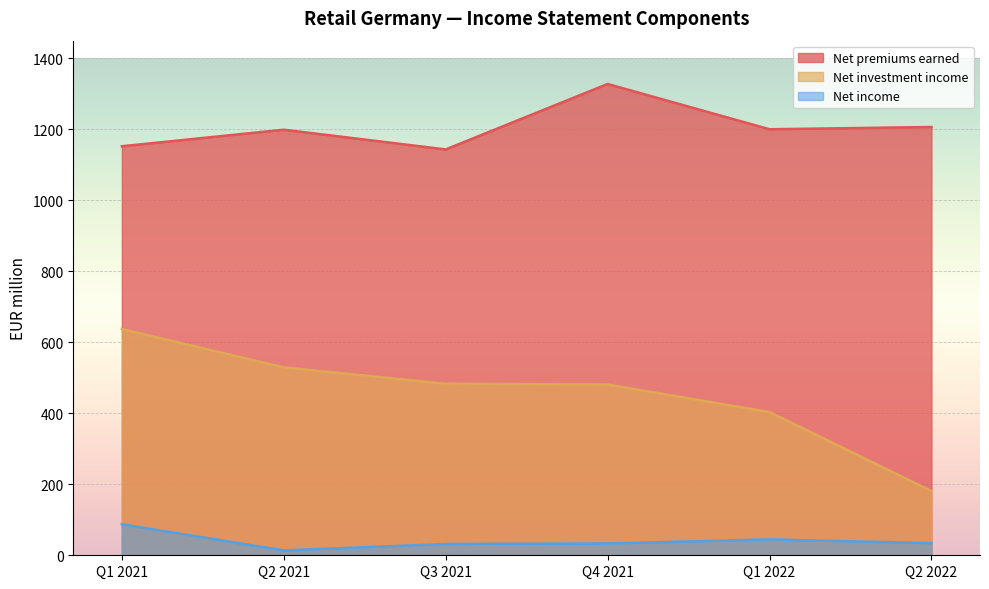

Reading right to left, extract all data points from this chart.

Net premiums earned: 1206.7	1200.4	1327.9	1143.5	1199.1	1152.5
Net investment income: 181.2	403.4	481.1	483.3	529.4	637.5
Net income: 34.2	44.8	33.1	31.9	13.7	87.3